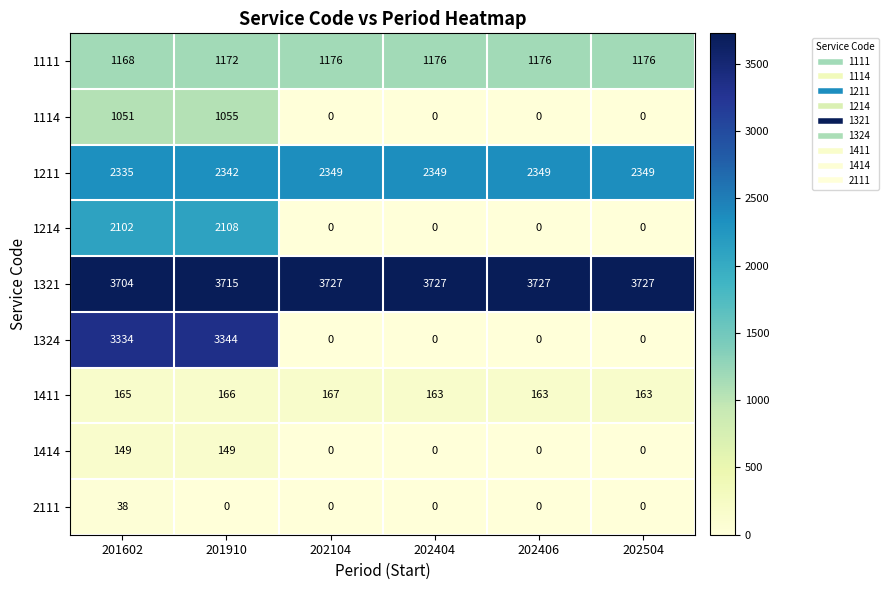

Rank the series by their maximum value, from highest to lowest.

1321, 1324, 1211, 1214, 1111, 1114, 1411, 1414, 2111